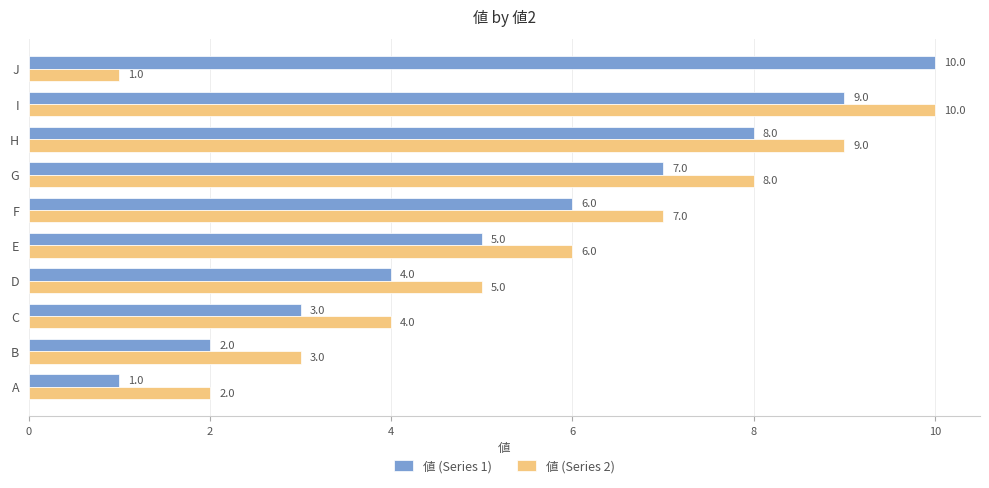

At which label is 値 (Series 2) closest to 5?

D